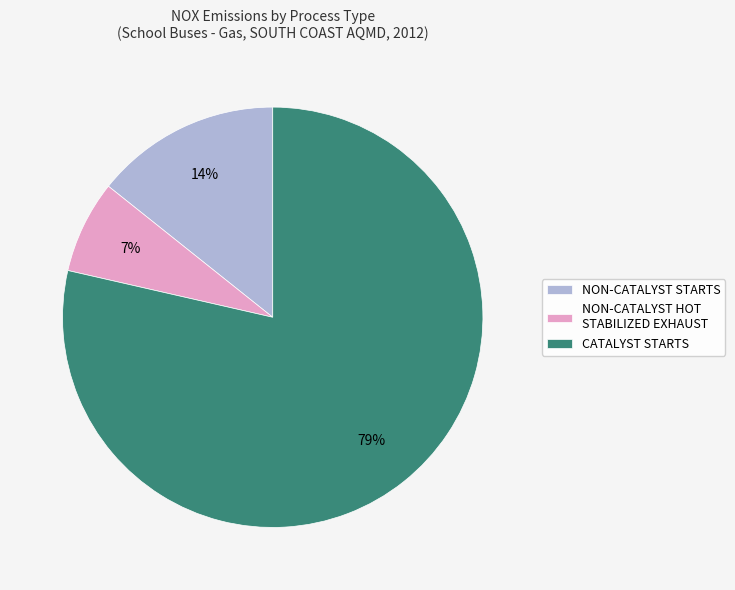

The CATALYST STARTS slice represents 90% of the pie. True or false?

False